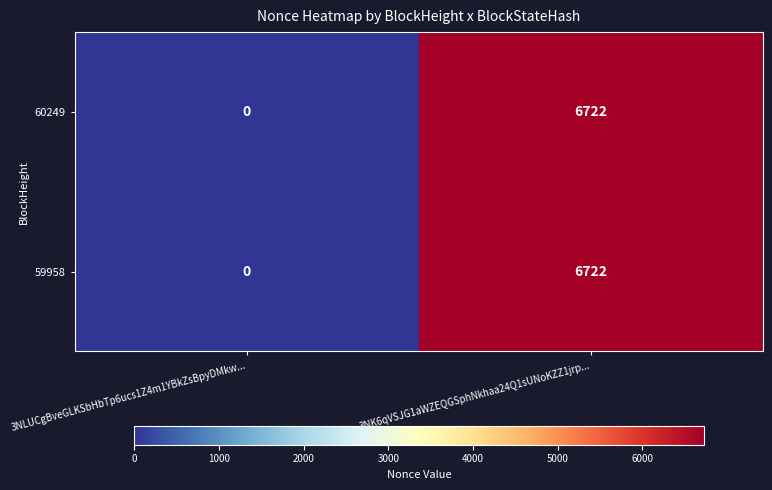

Count the number of data series in this chart.

2